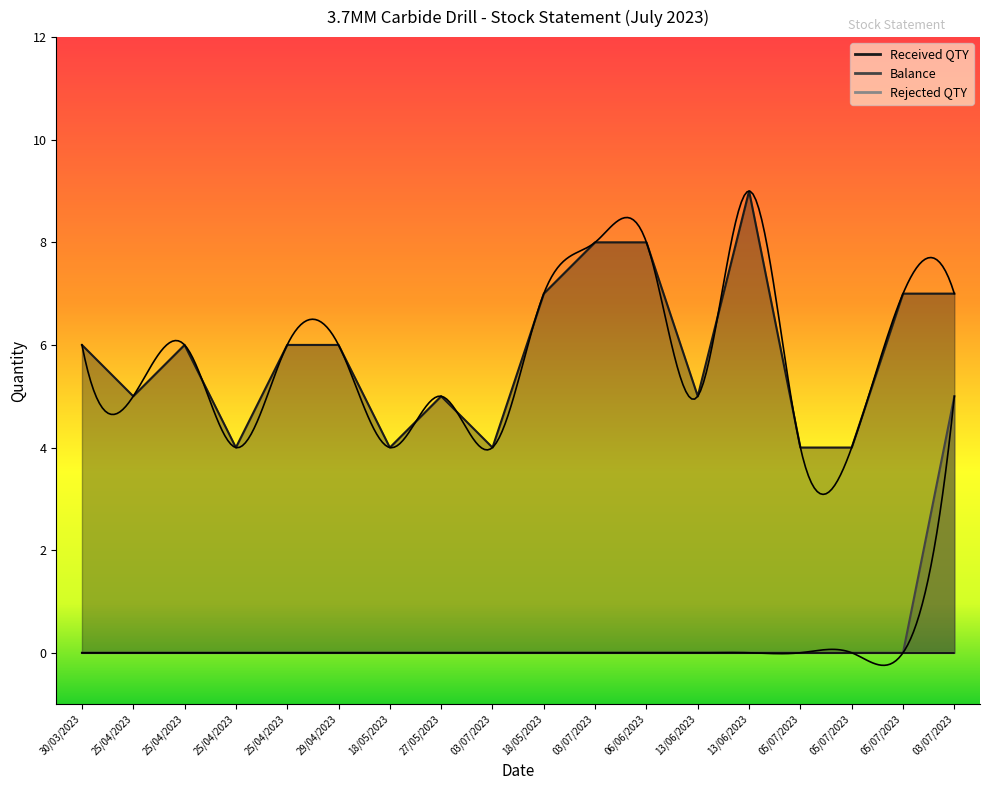

Reading right to left, list all the values displayed in this chart.

Received QTY: 7	7	4	4	9	5	8	8	7	4	5	4	6	6	4	6	5	6
Balance: 5	0	0	0	0	0	0	0	0	0	0	0	0	0	0	0	0	0